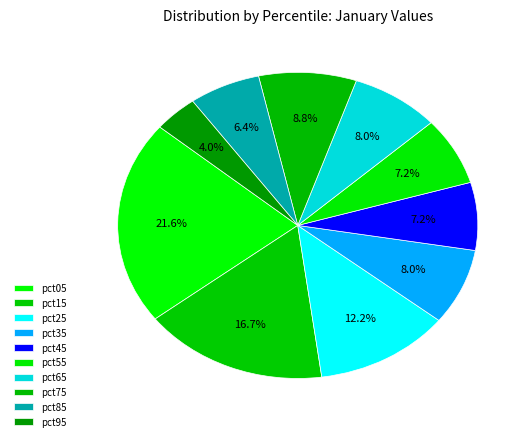

To the nearest percent, what is the difference between the pct85 and pct05 slice percentages?

15%